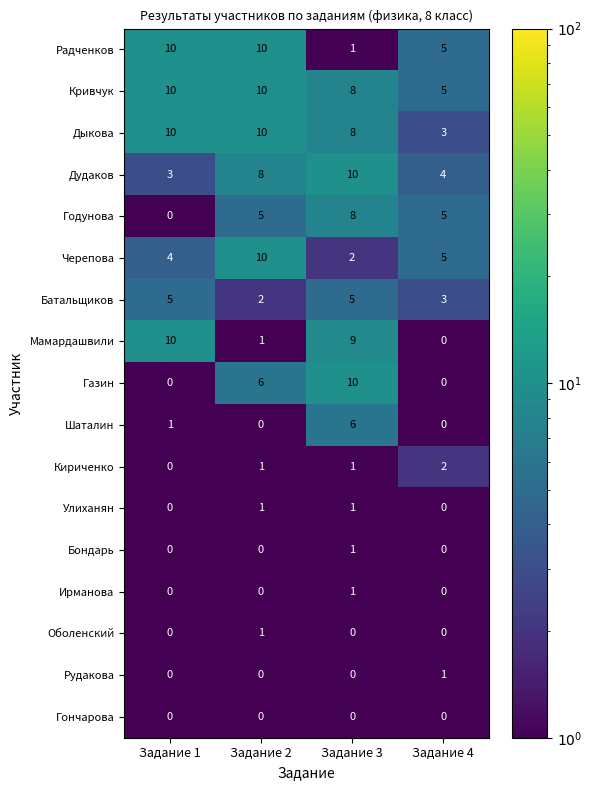

At how many categories does at least one series exceed 7?

3